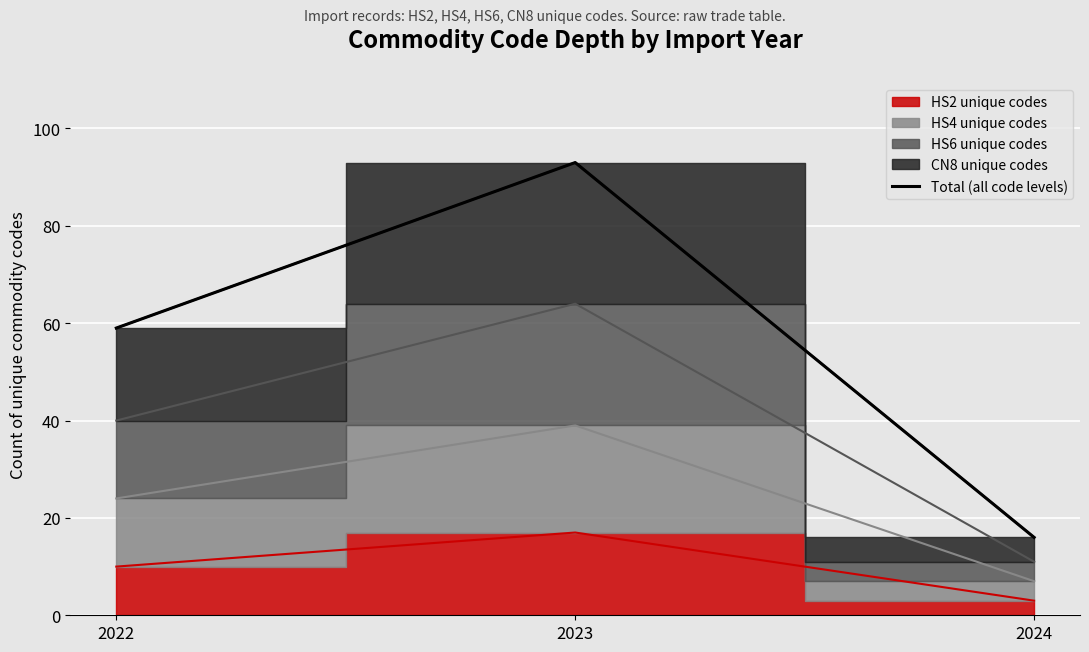

What is the difference between the maximum and minimum values?

77